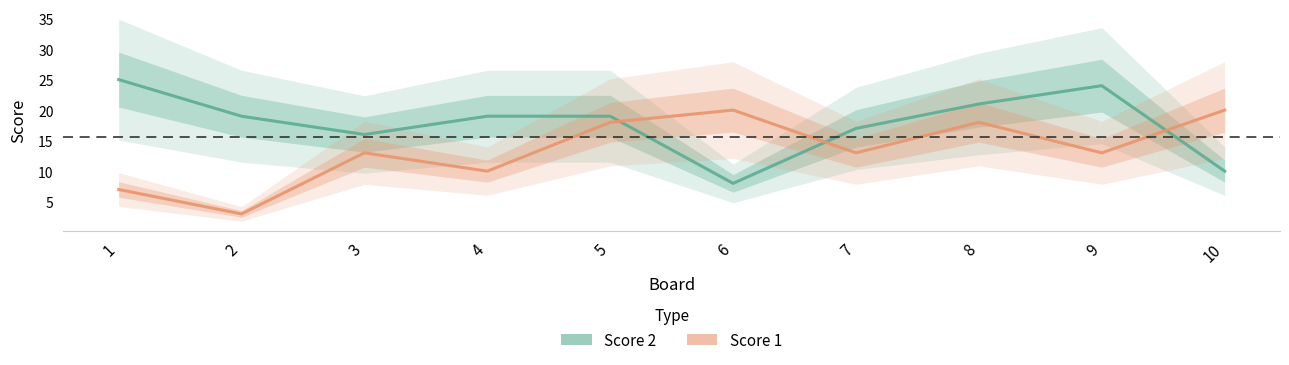

Between 1 and 4, which series saw the biggest shift?

Score 2